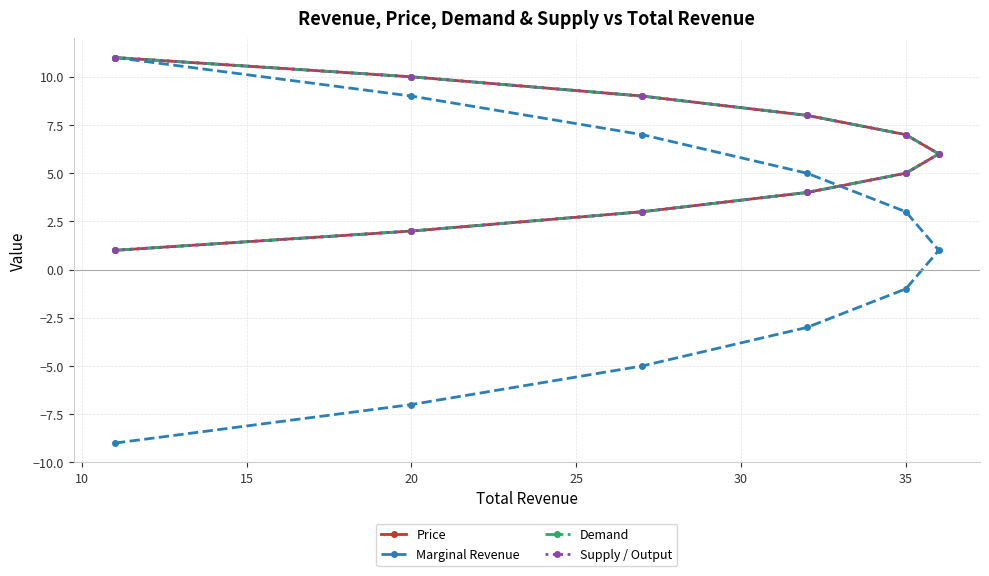

Count the Supply / Output values in the range 3 to 9.

7